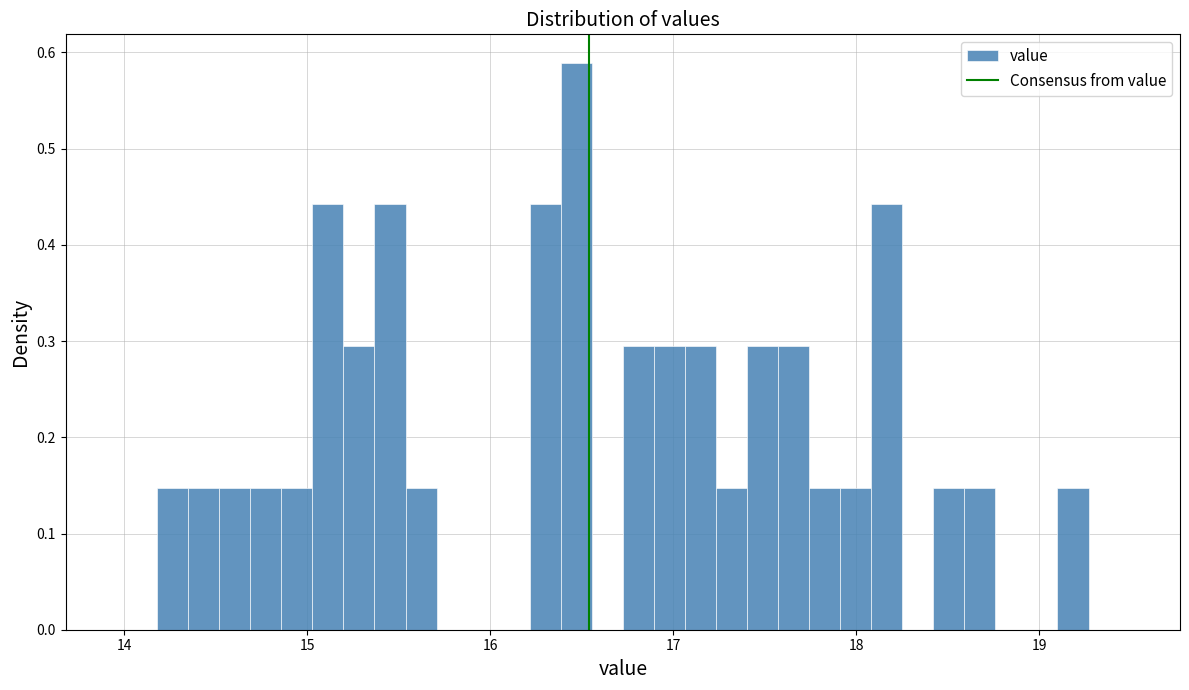

Around what value on the x-axis is the tallest bar? Give the approximate position of its centre, as read against the axis.

16.5